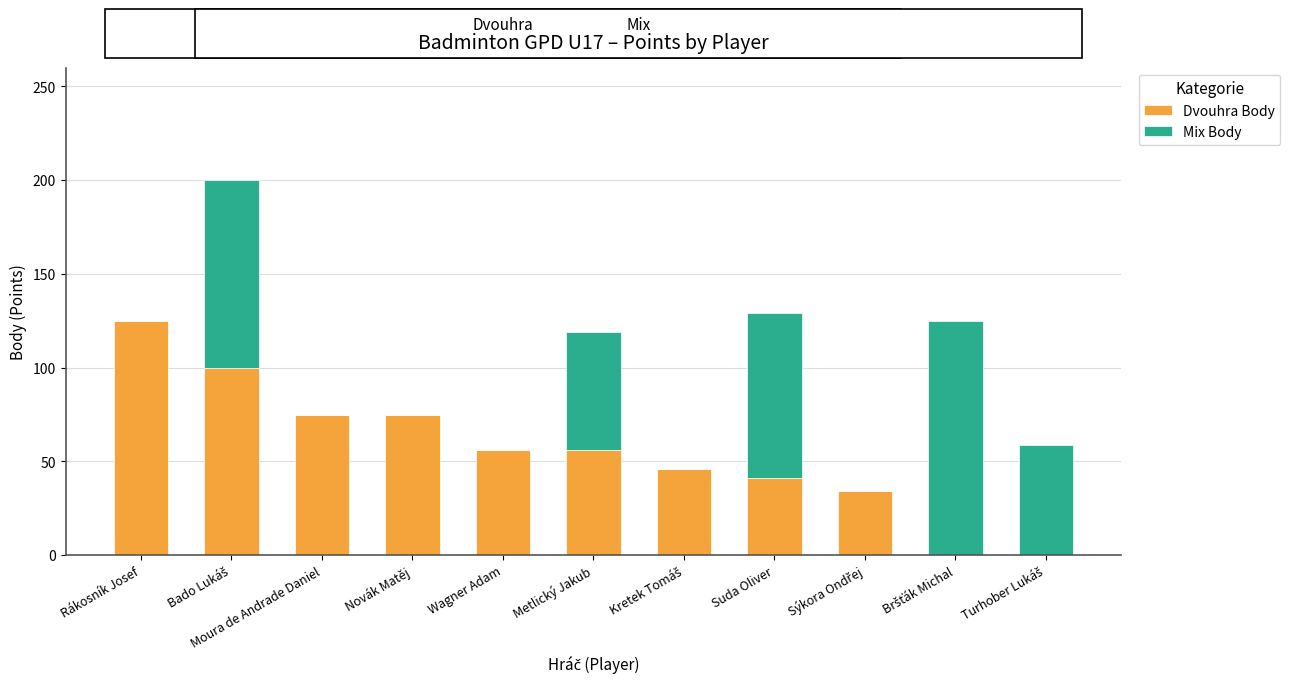

Does the chart contain stacked bars?

Yes